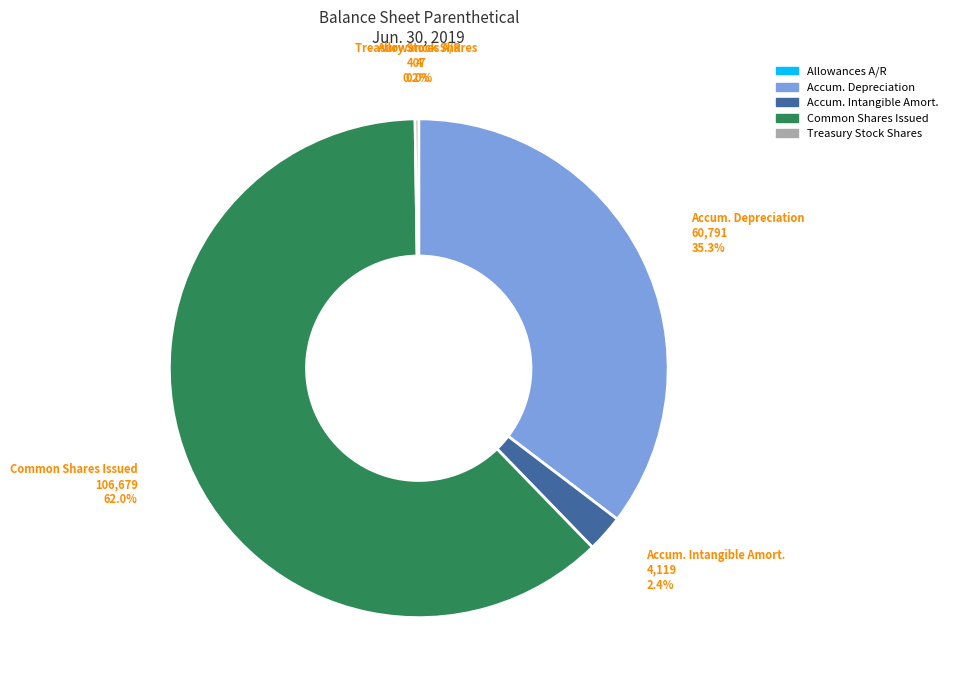

Is there a majority slice in this chart?

Yes